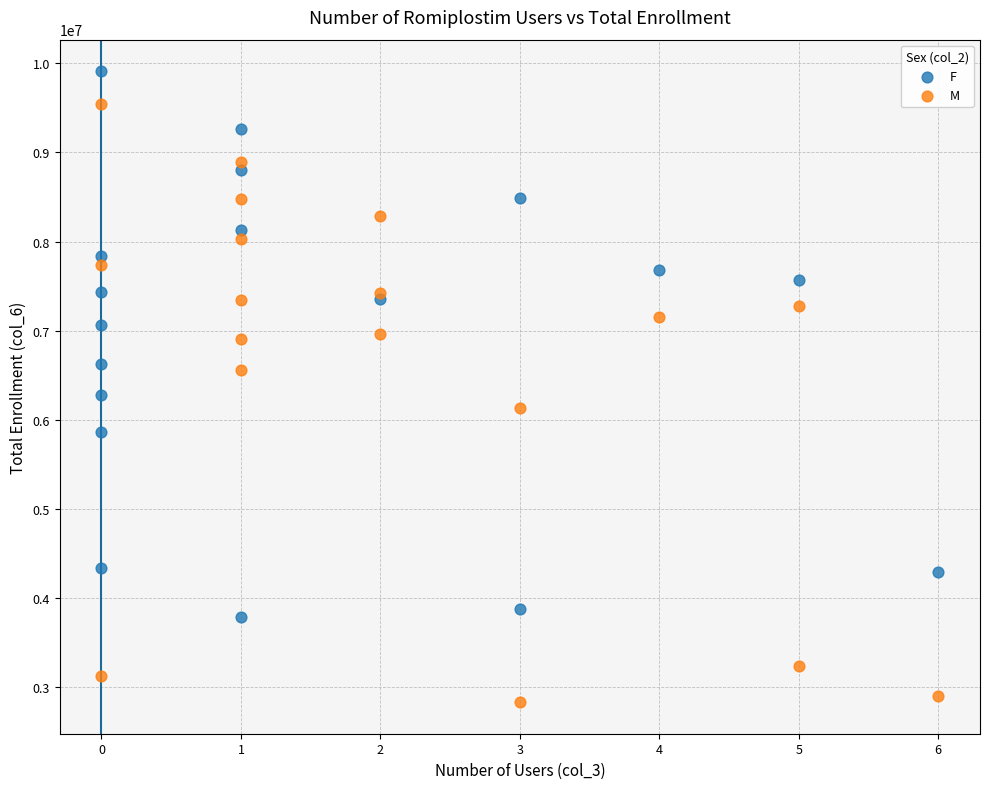

Which series contains the highest Y value?

F